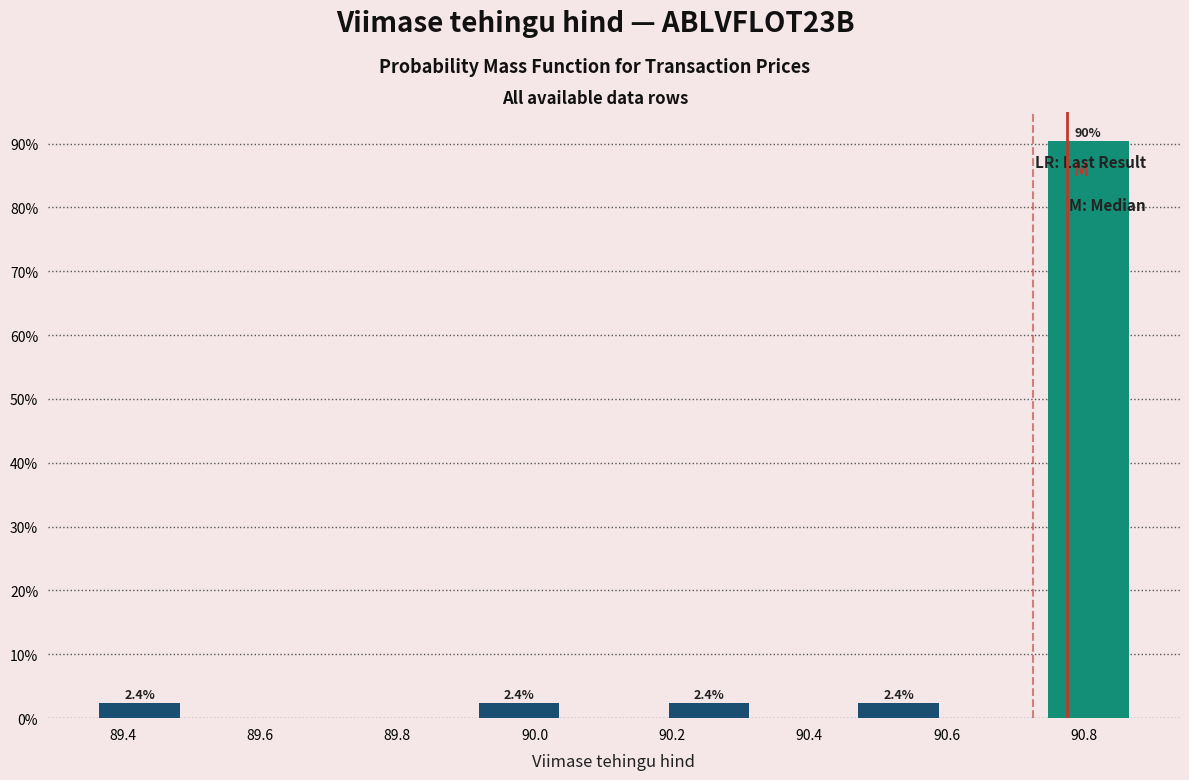

Over which range of the x-axis is the bar tallest?

90.74 to 90.88